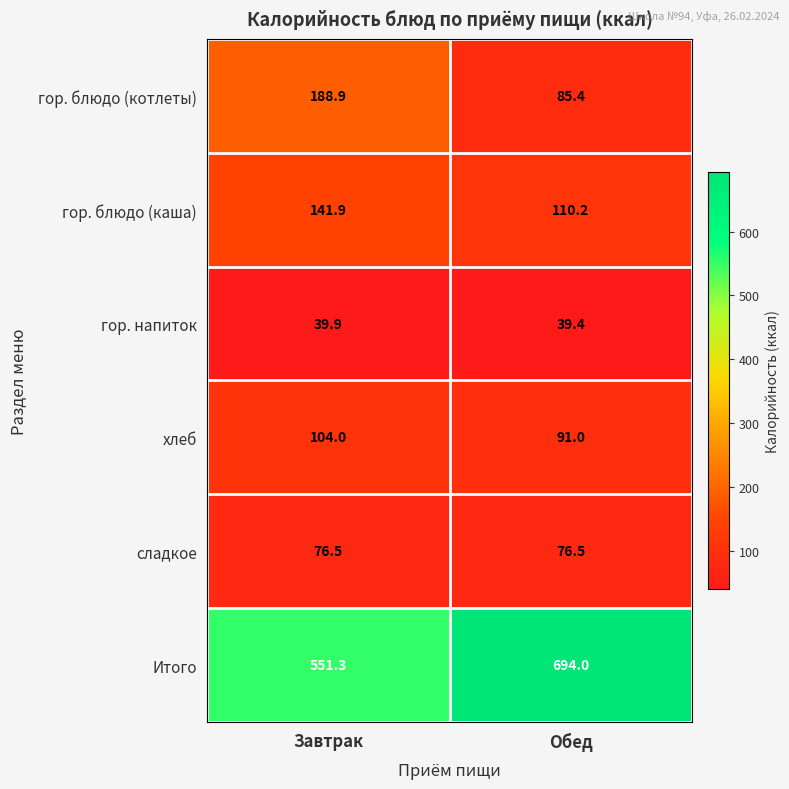

What is the maximum value shown in the chart?

694.0